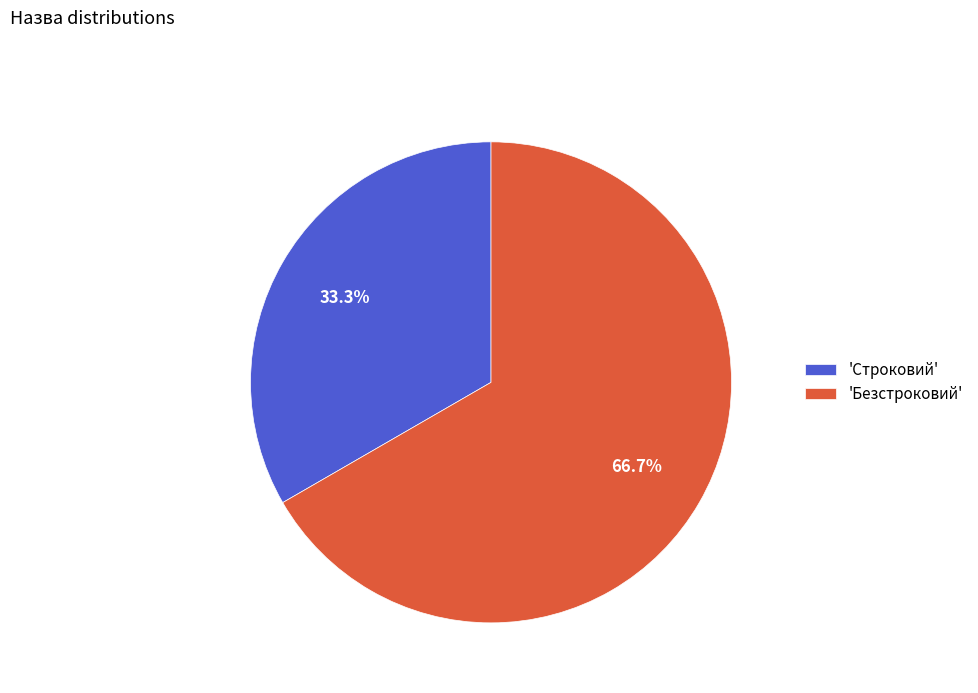

Combined, what portion of the pie is 'Строковий' and 'Безстроковий'?

100.0%